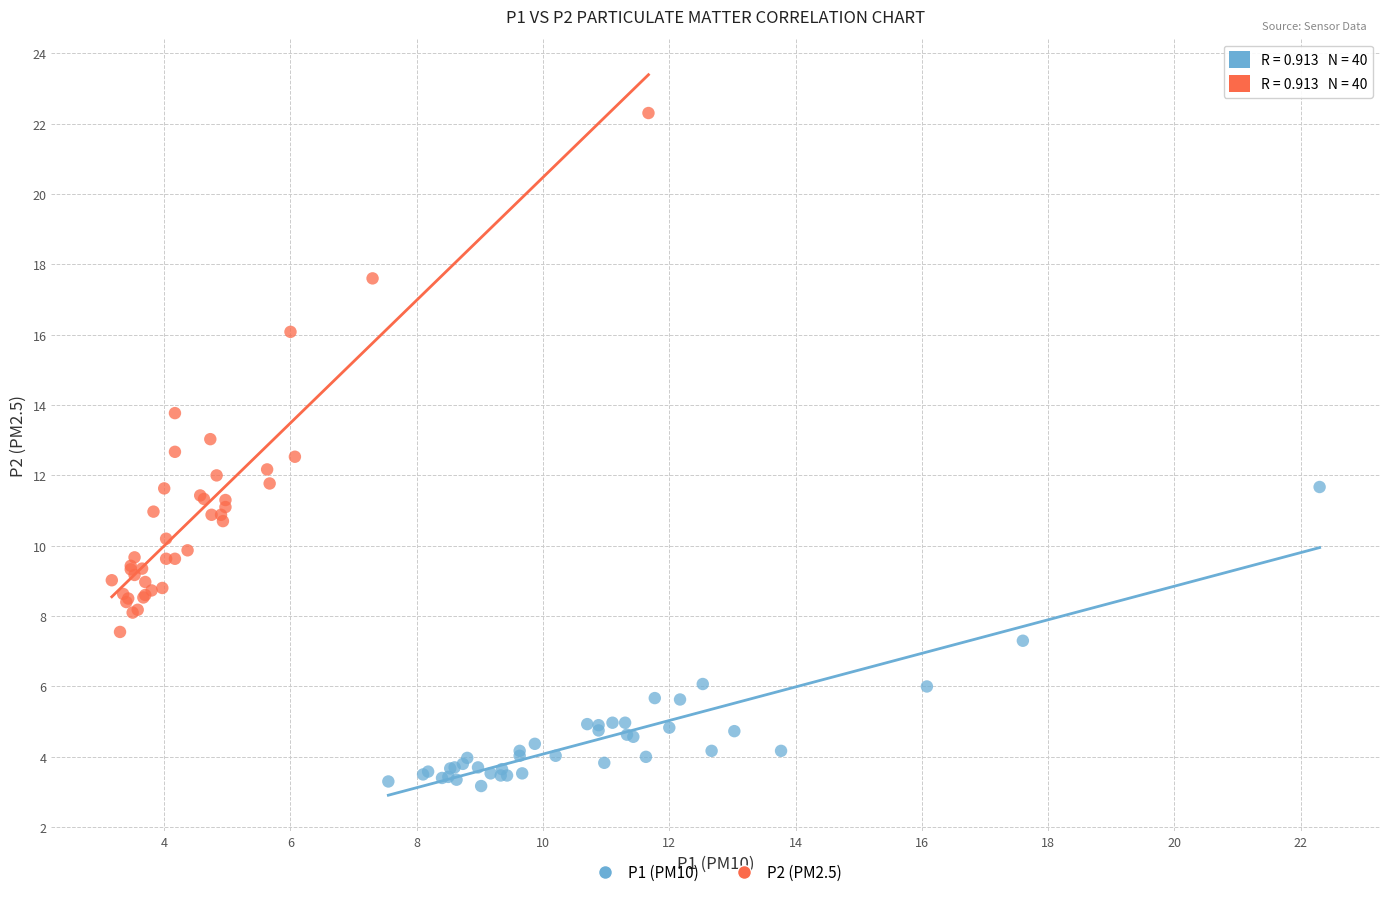

Which series has the largest Y range (max minus min)?

P2 (PM2.5)